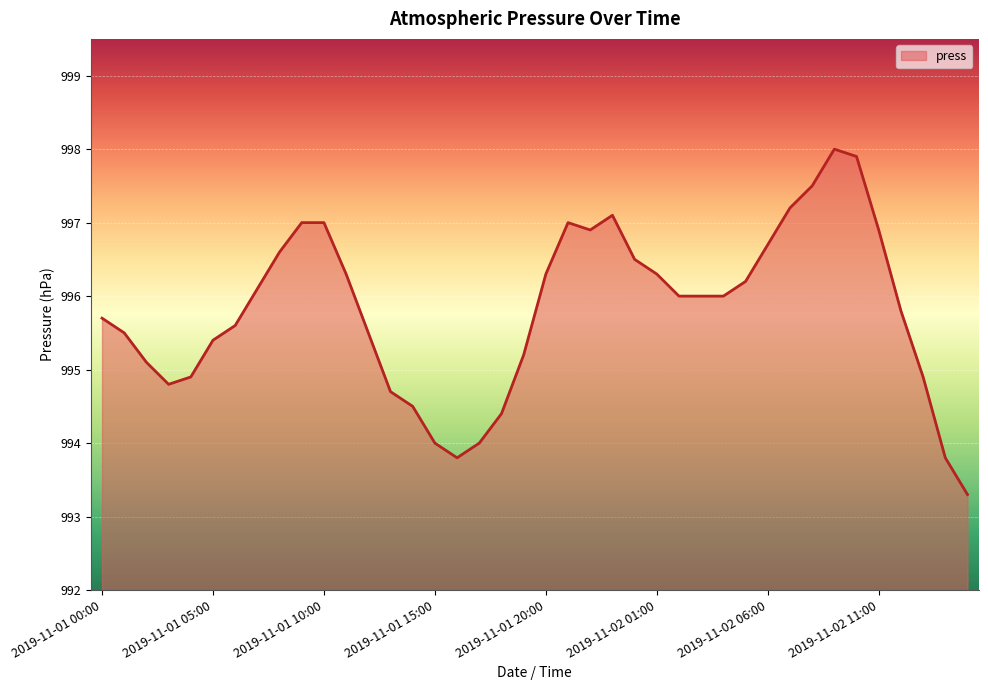

What is the greatest value displayed?

998.0